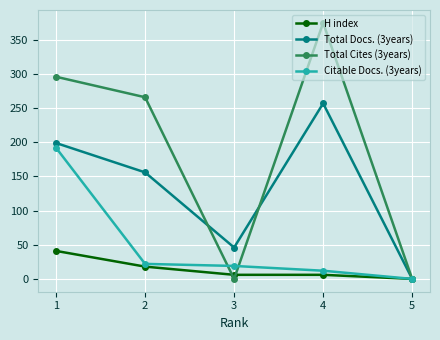

How many interior local peaks does the Total Docs. (3years) series have?

1